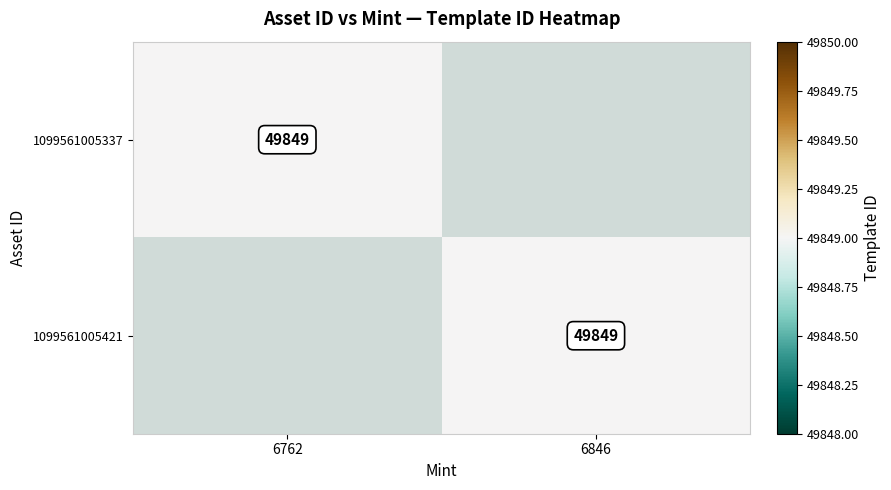

Is it true that 1099561005421 equals 25732 at 6846?

False